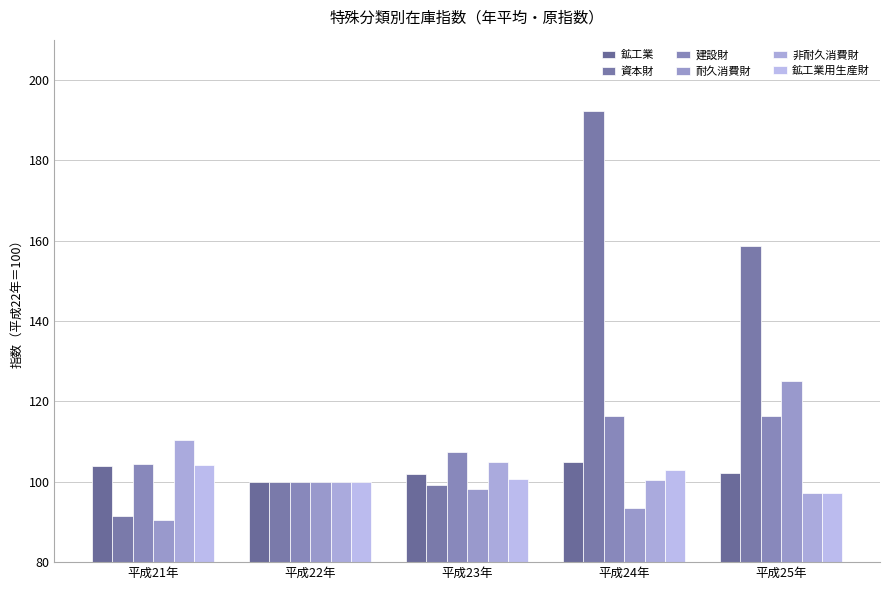

True or false: 鉱工業 has a value of 104.8 at 平成24年.

True